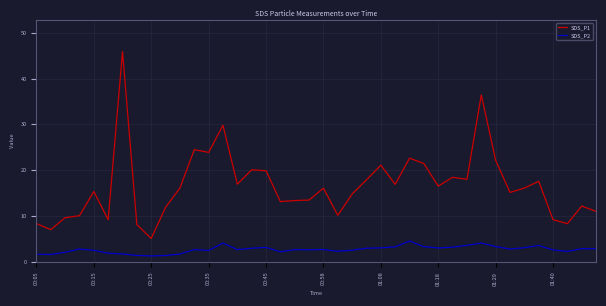

True or false: SDS_P2 and SDS_P1 intersect in this chart.

False